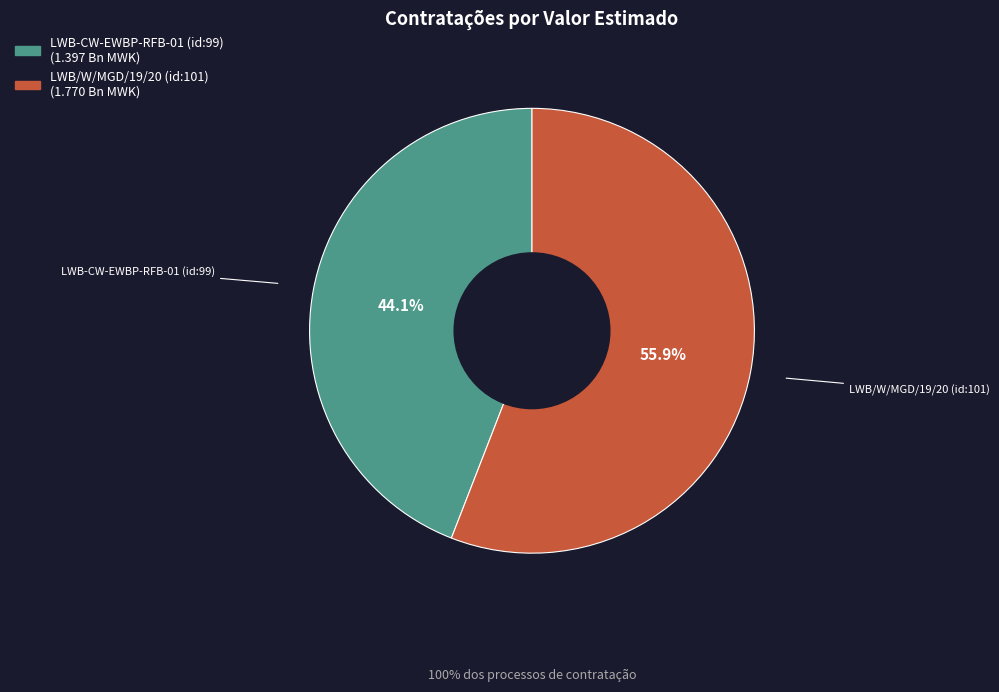

How many segments does this pie chart have?

2